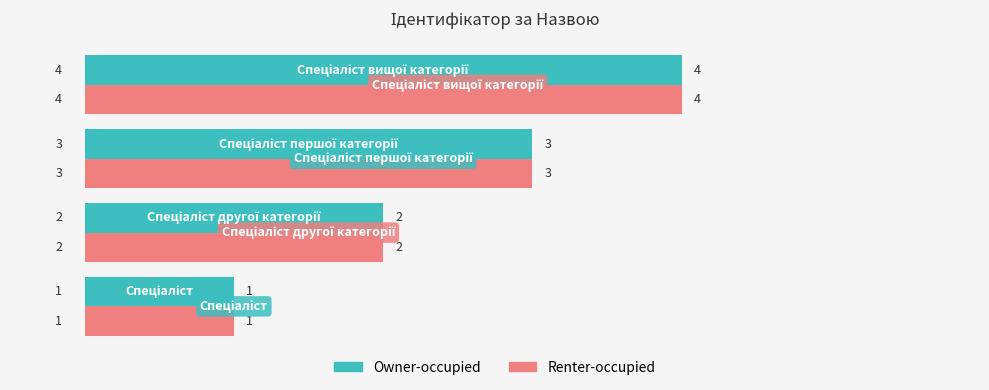

What is the sum of all Owner-occupied values?

10